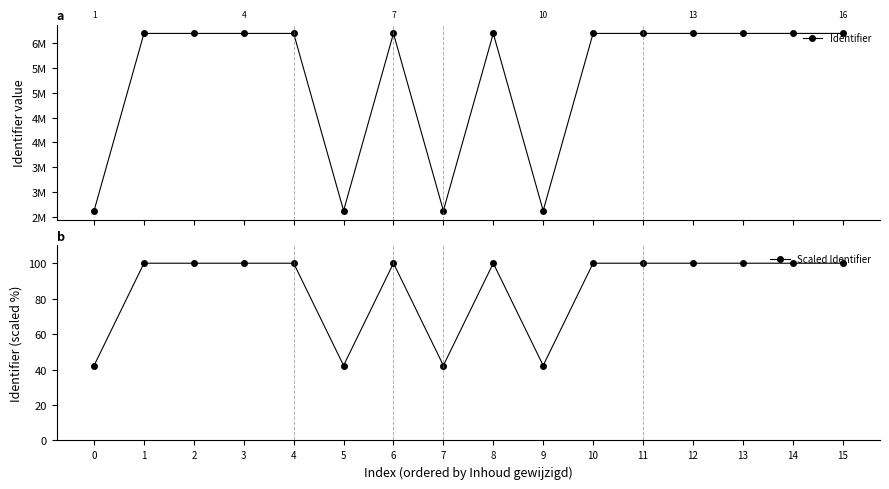

Is the value of Identifier at 9 greater than the value of Scaled Identifier at 4?

Yes